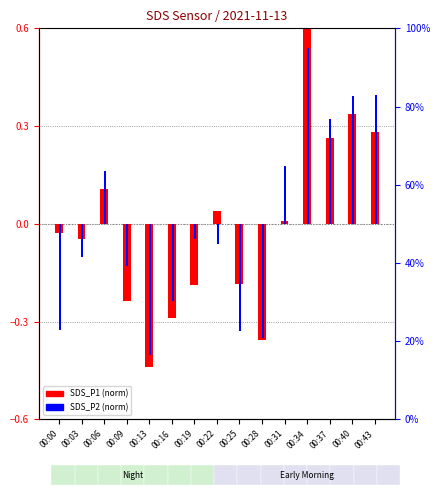

Which series has the largest total across all categories?

SDS_P2